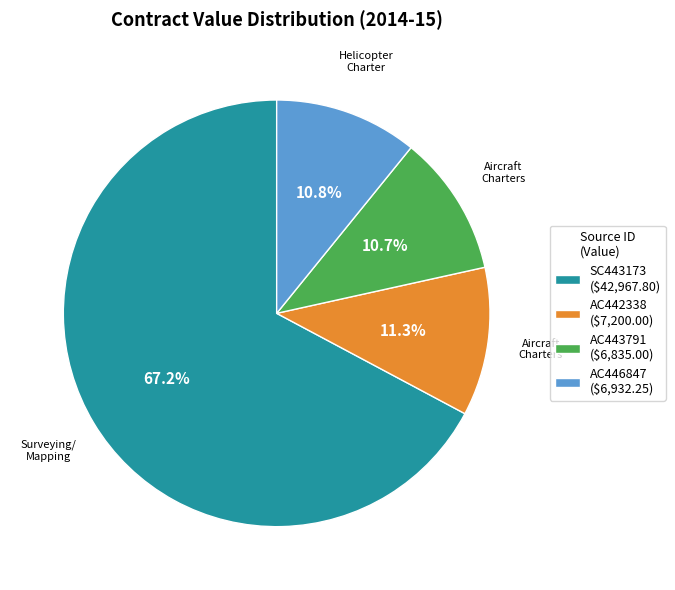

How much of the chart is everything except AC443791 ($6,835.00)?

89.3%